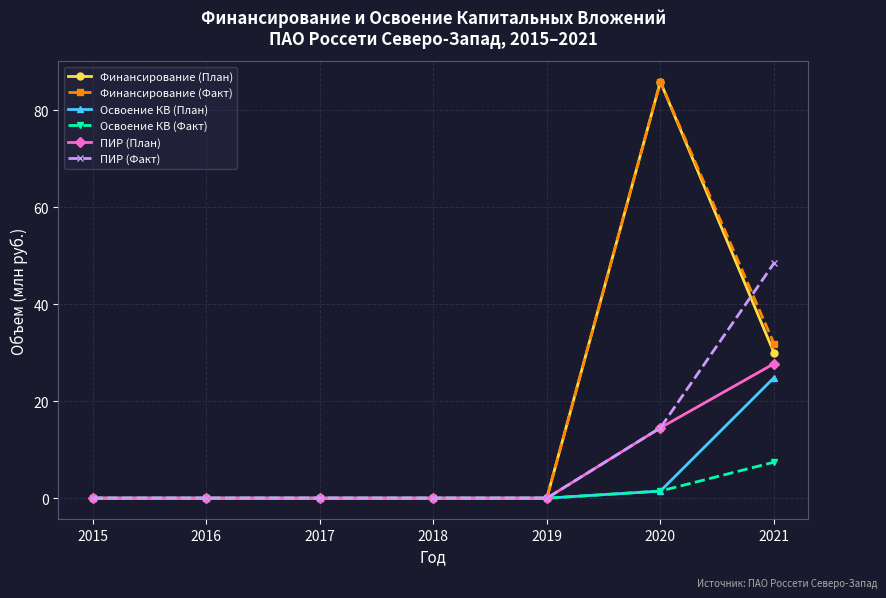

Is it true that ПИР (Факт) equals 25.4 at 2020?

False